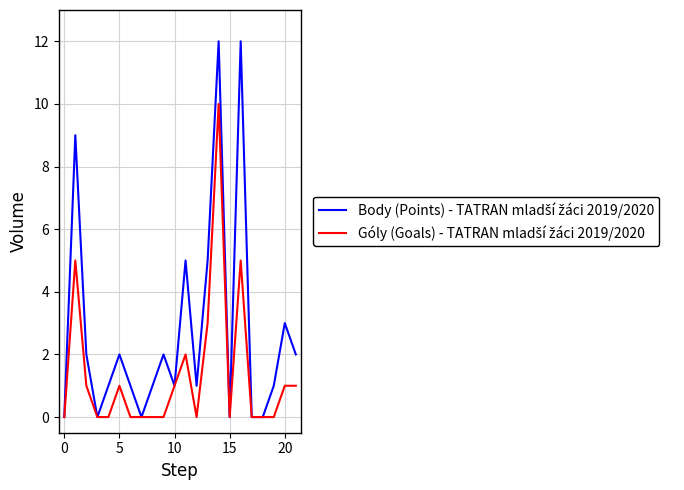

Is this an area chart (filled region under the line)?

No